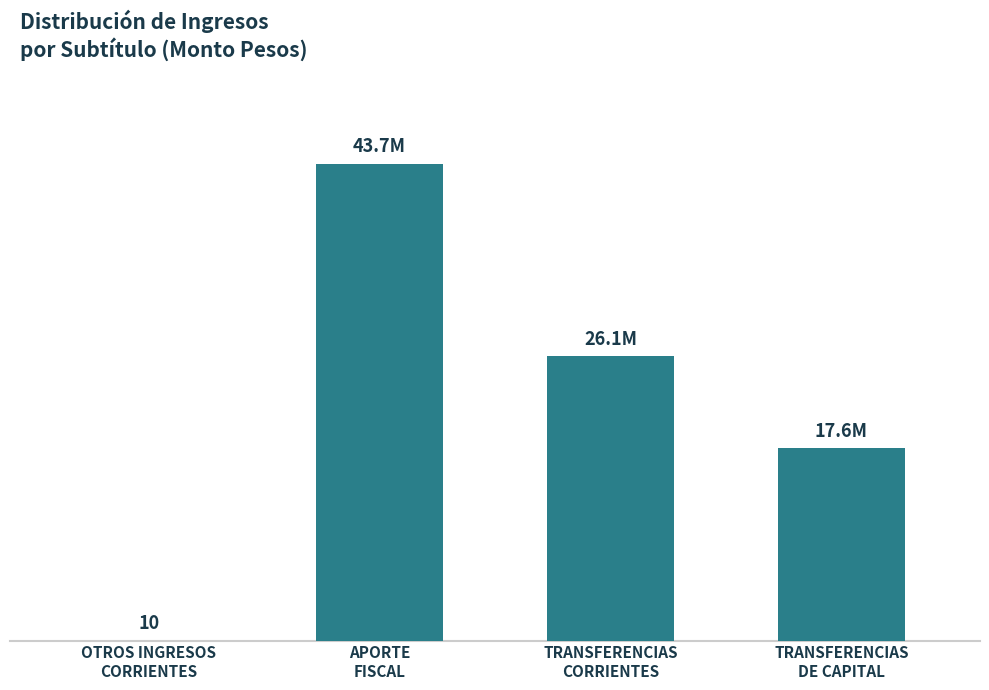

Where is the data nearest to the value 21867892?

TRANSFERENCIAS
DE CAPITAL